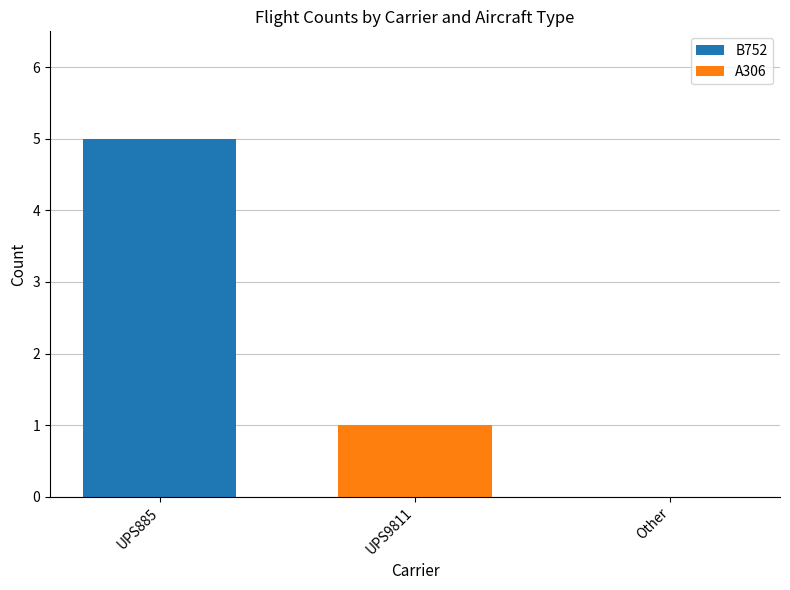

What is the difference between the B752 values at UPS885 and UPS9811?

5